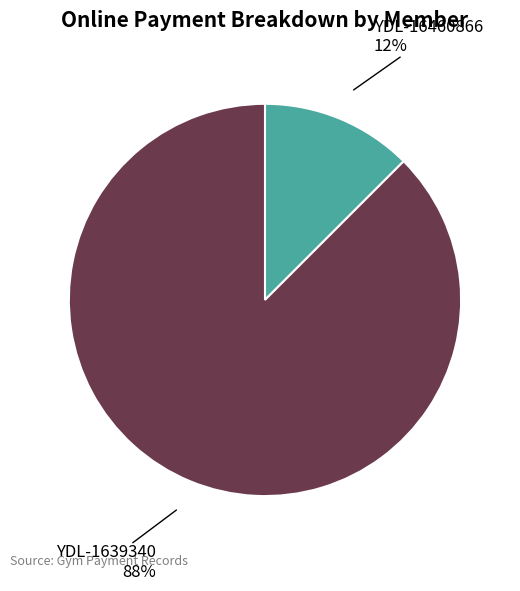

Count the number of slices in the pie.

2